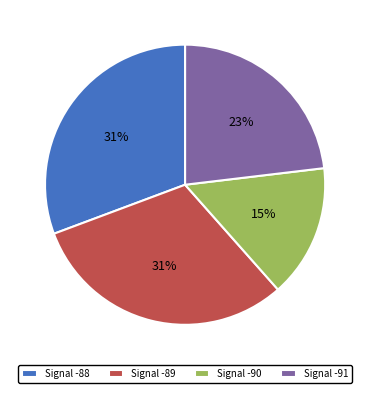

What percentage is the Signal -89 slice, to the nearest percent?

31%